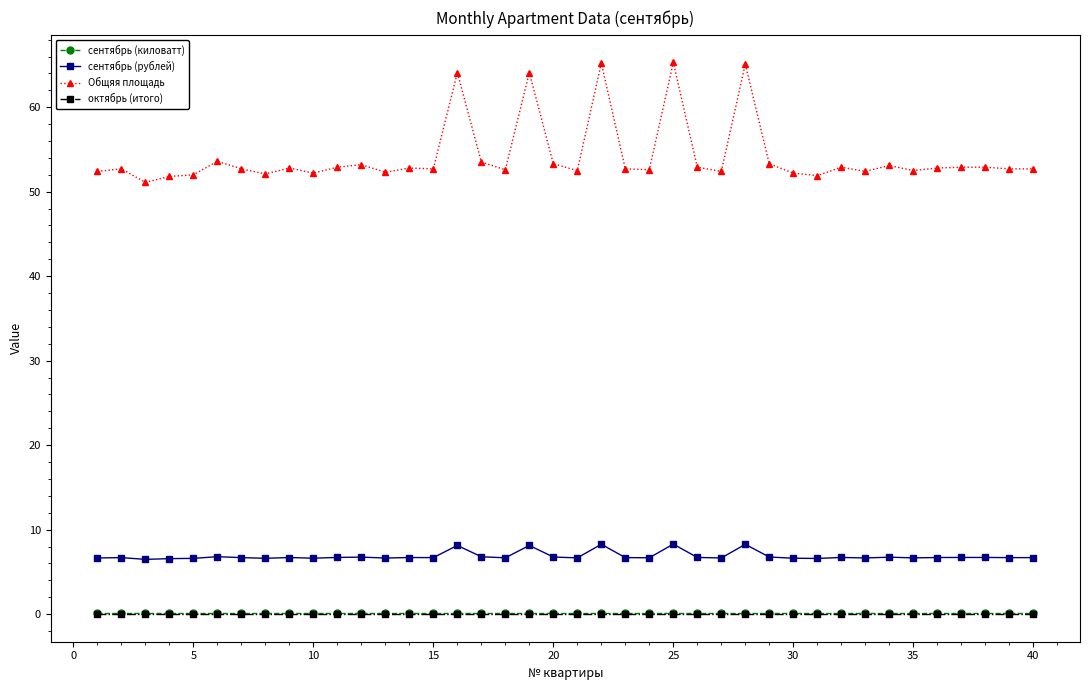

How many lines are shown in the chart?

4